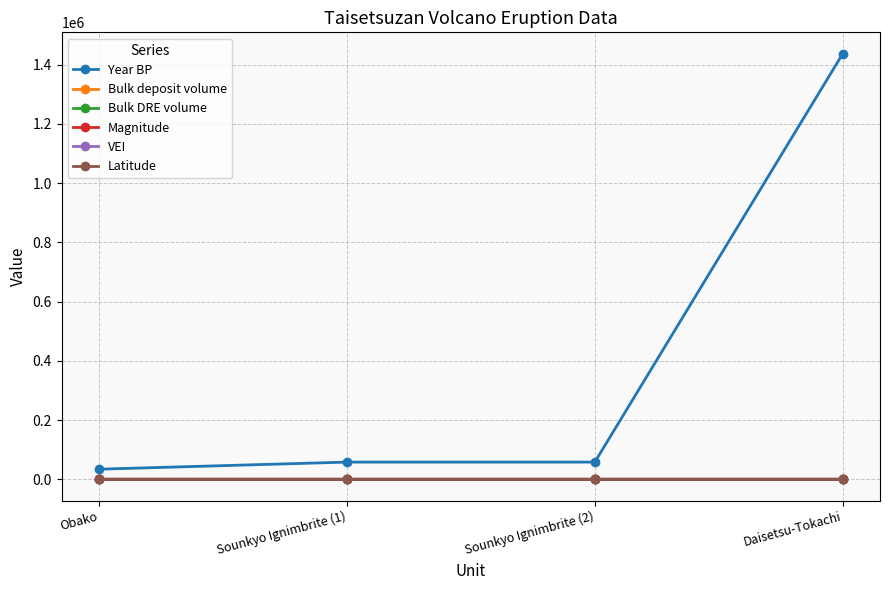

The value of Year BP at Daisetsu-Tokachi is 1437500.0. True or false?

True